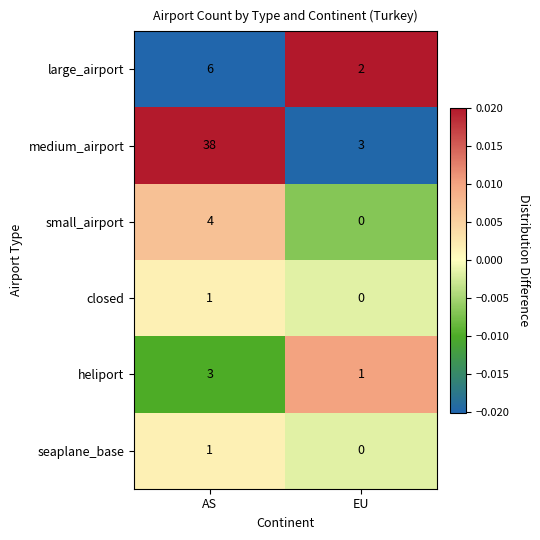

At which category is the sum across all series the highest?

AS